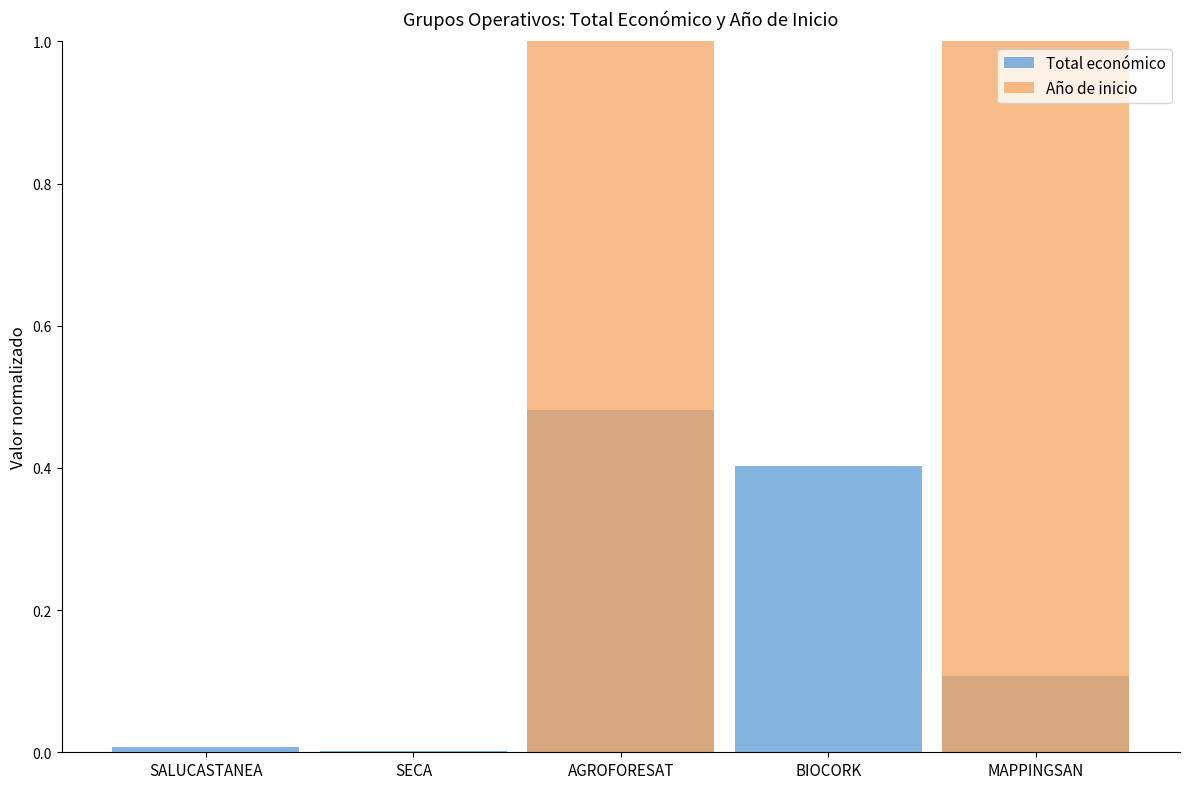

Reading left to right, what are all the values shown in this chart?

Total económico: SALUCASTANEA=0.0	SECA=0.0	AGROFORESAT=0.5	BIOCORK=0.4	MAPPINGSAN=0.1
Año de inicio: SALUCASTANEA=0.0	SECA=0.0	AGROFORESAT=1.0	BIOCORK=0.0	MAPPINGSAN=1.0